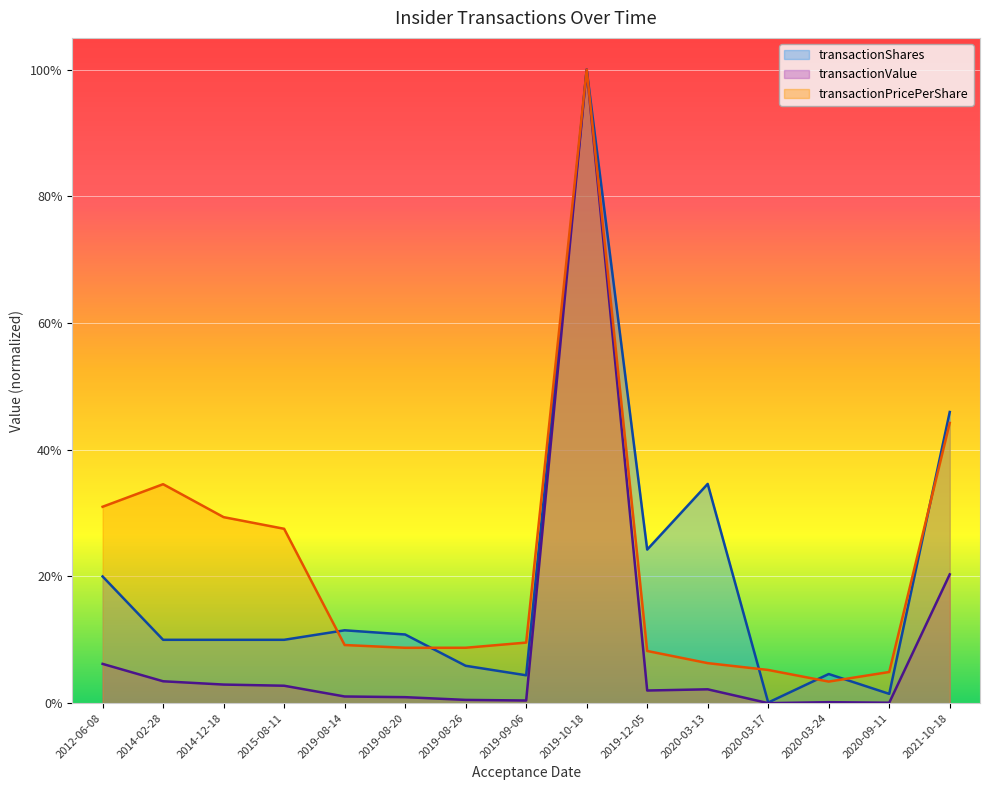

True or false: transactionValue and transactionShares intersect in this chart.

False